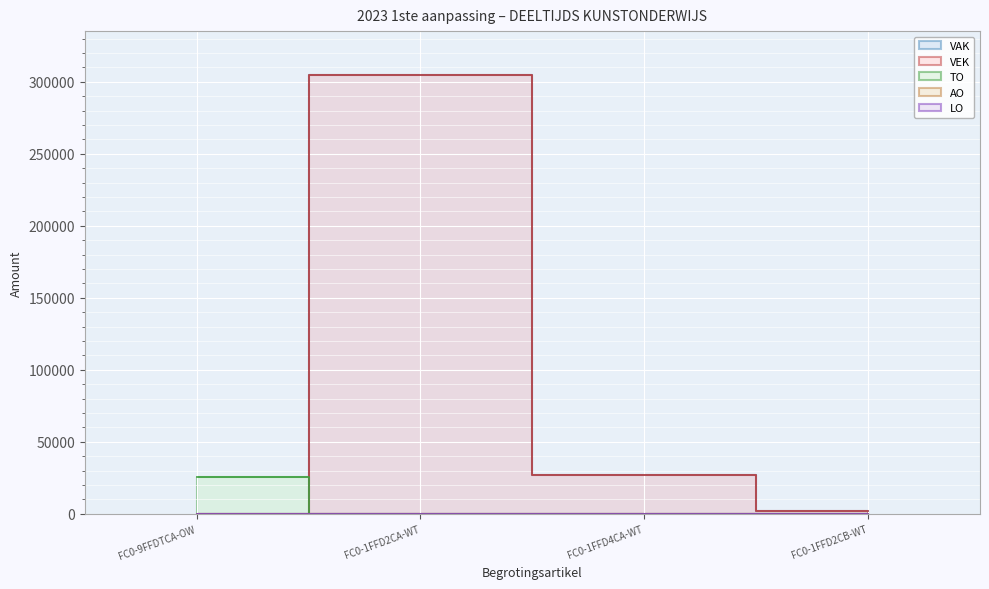

True or false: VAK has more than 1 points higher than both neighbors.

False